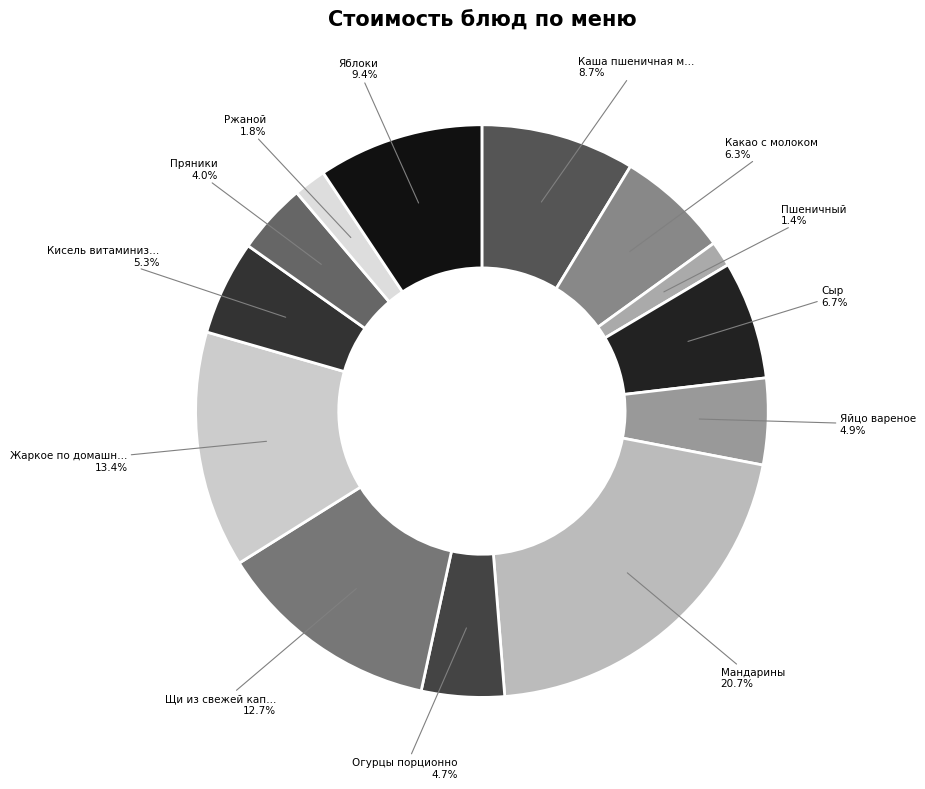

How many slices are in this pie chart?

13